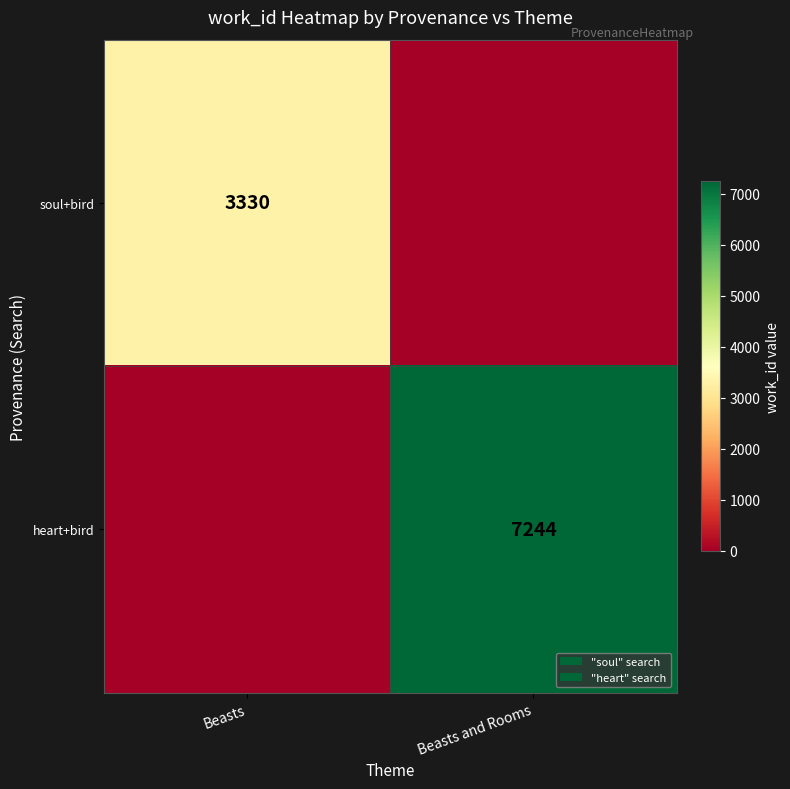

True or false: soul+bird has a value of 3330 at Beasts.

True